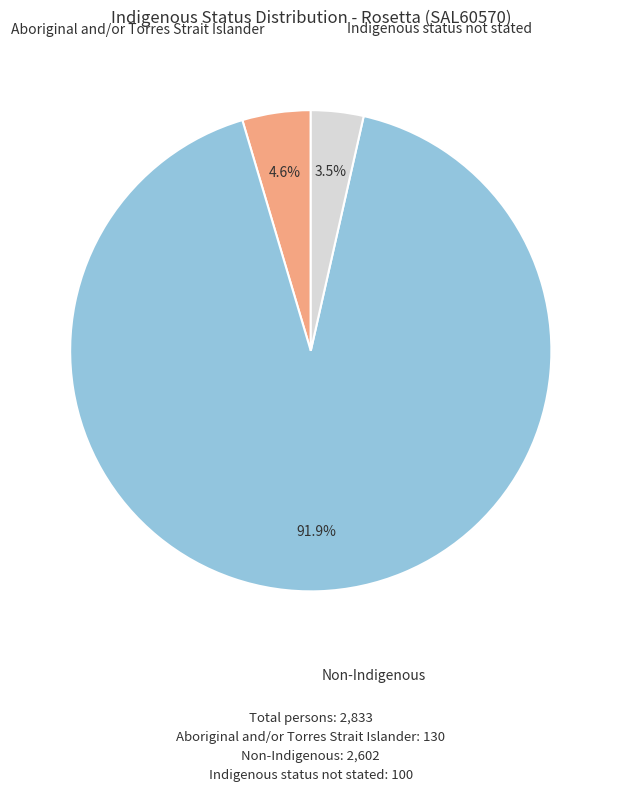

How many slices are in this pie chart?

3